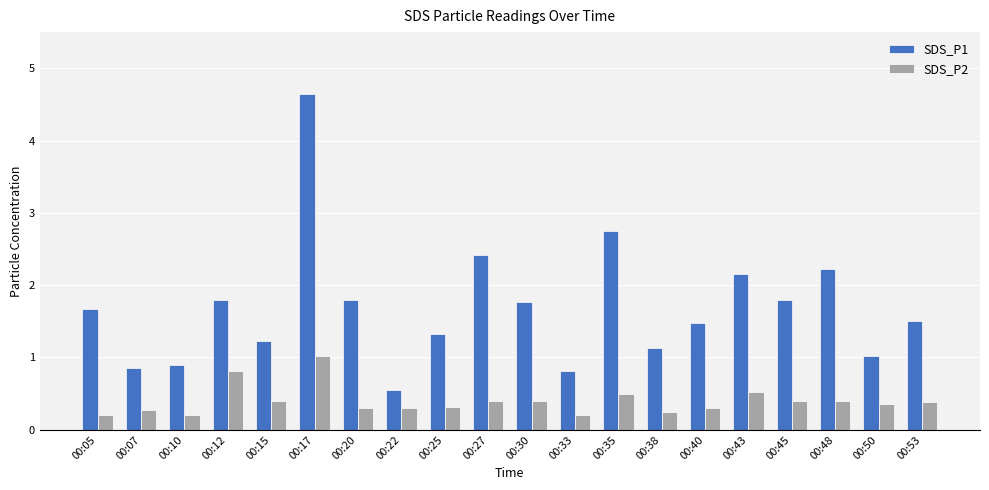

Count the number of data series in this chart.

2